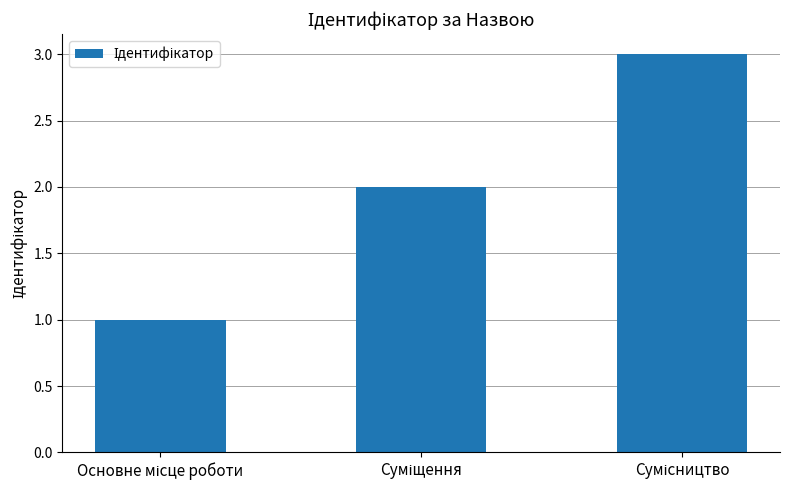

How many distinct data groups are displayed?

1